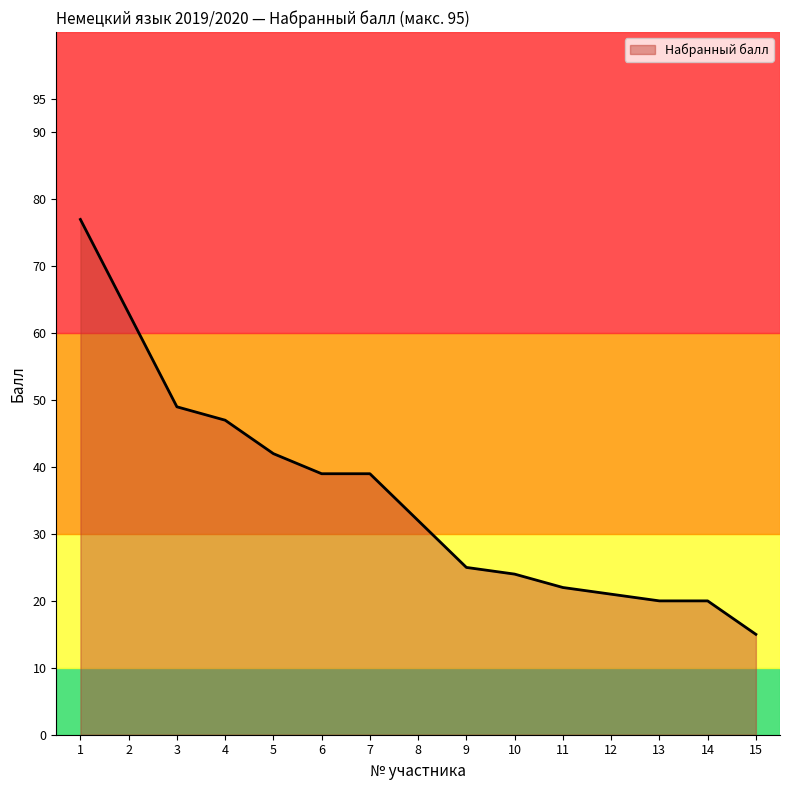

The value at 15 is 15. True or false?

True